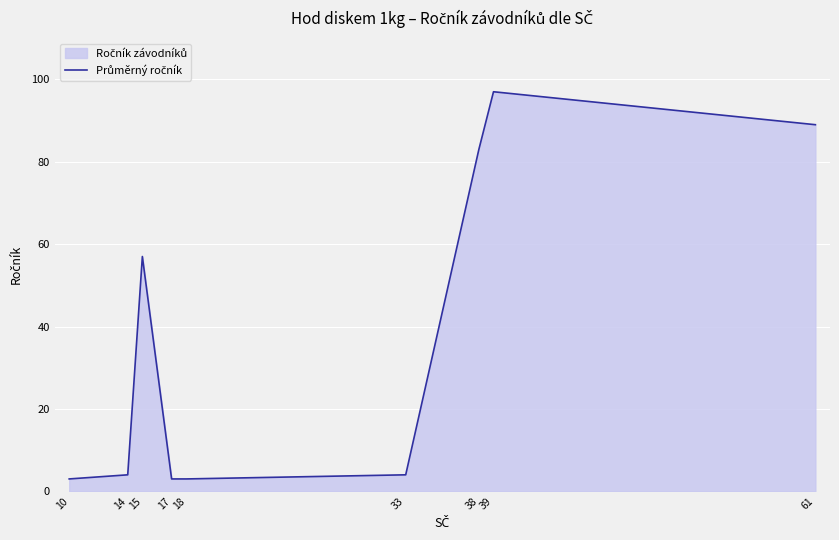

How many lines are shown in the chart?

1